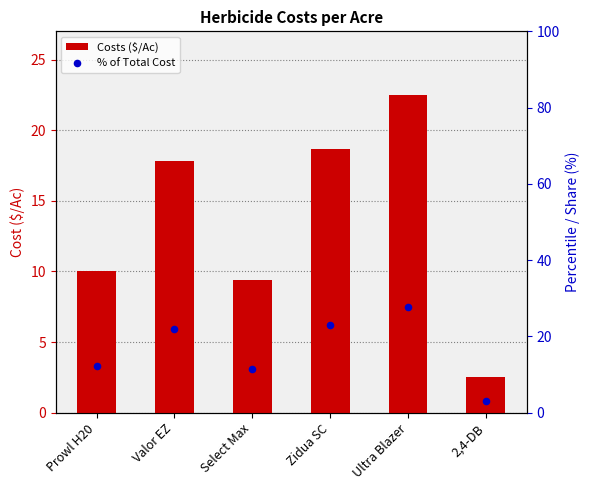

Which series reaches the maximum Y coordinate?

% of Total Cost